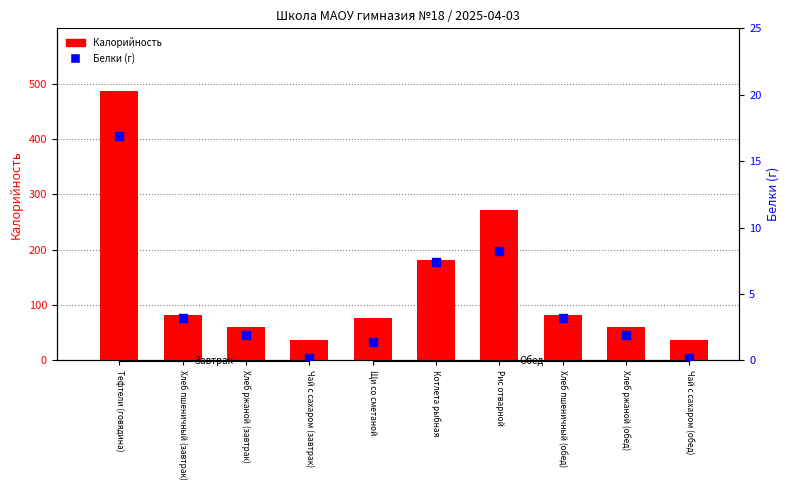

What are all the series names shown in the legend?

Калорийность, Белки (г)